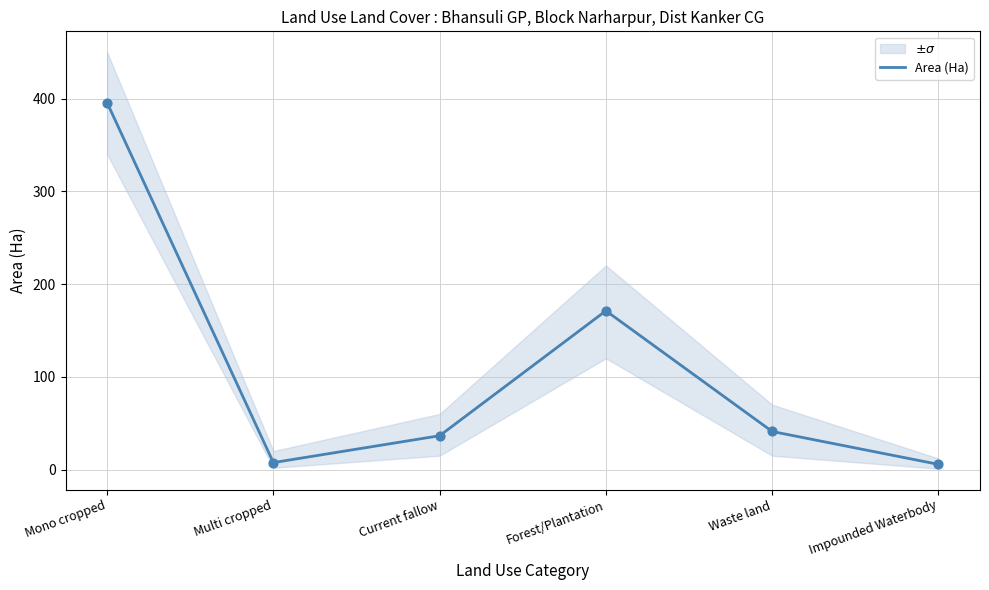

Approximately how many times larger is the value at Mono cropped compared to Impounded Waterbody?

69.9